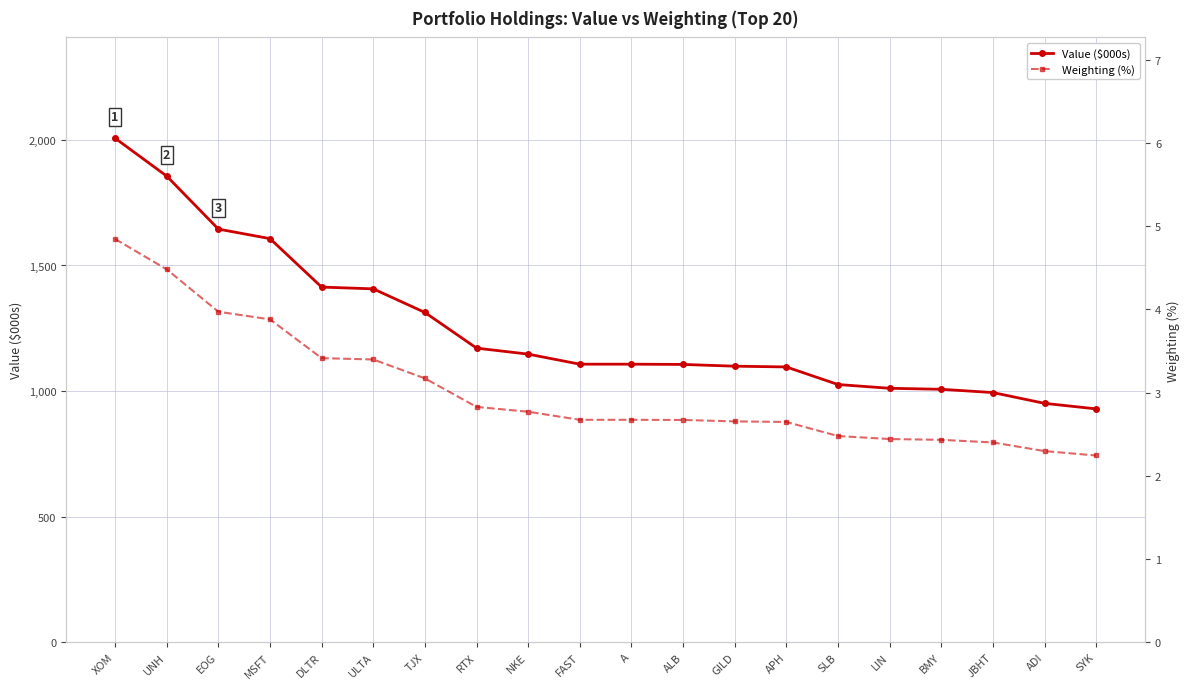

What is the spread (max minus min) of values at ULTA?

1403.6